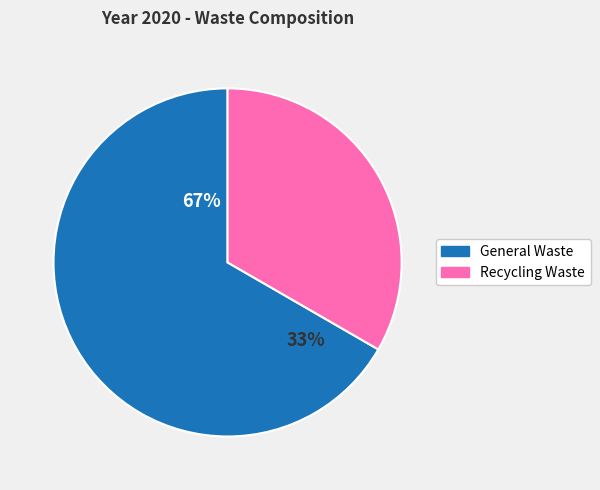

How much of the chart is everything except Recycling Waste?

66.7%